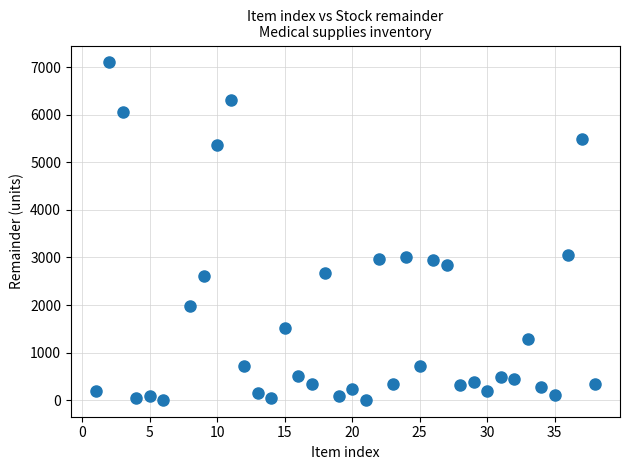

What is the range of X values (max minus min)?

37